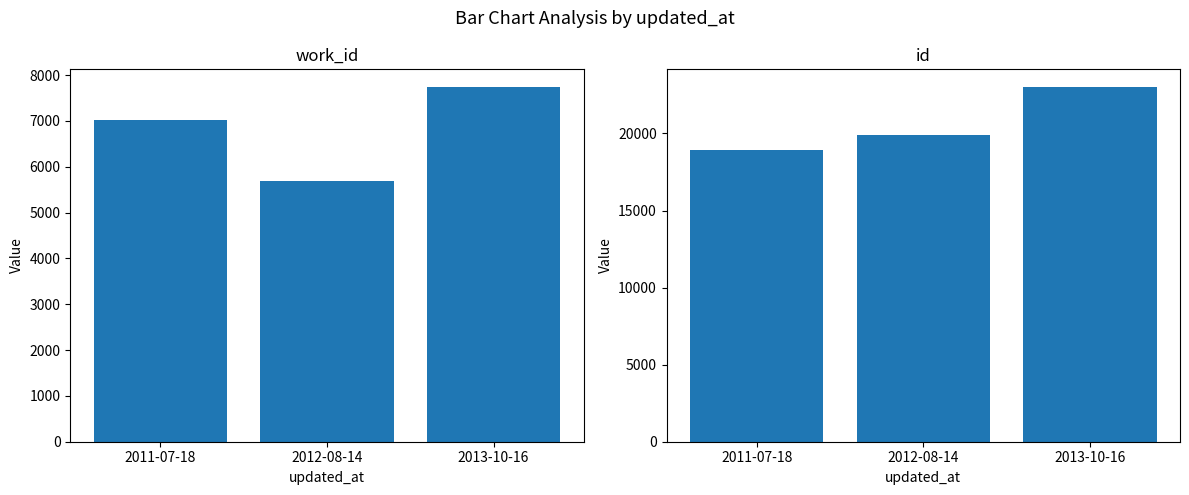

True or false: id has a value of 19917 at 2012-08-14.

True